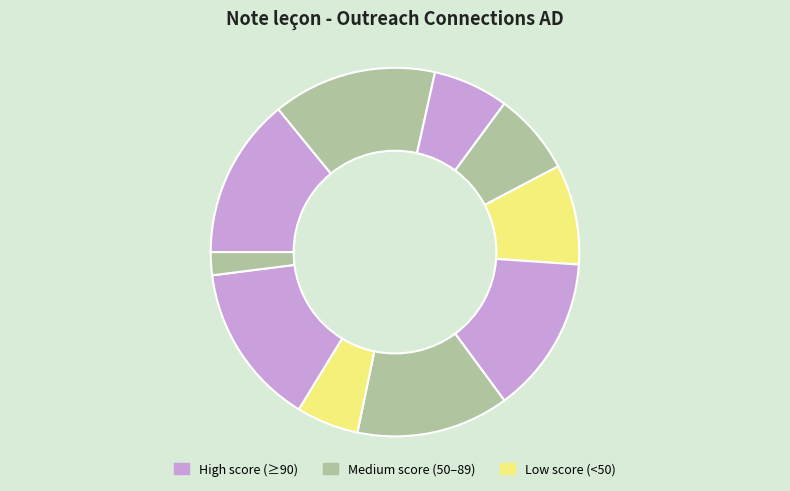

How many segments does this pie chart have?

10